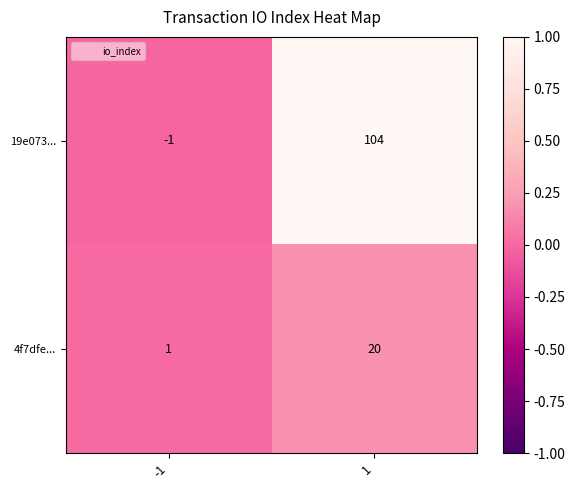

List the series in order of their peak value, lowest first.

4f7dfe..., 19e073...